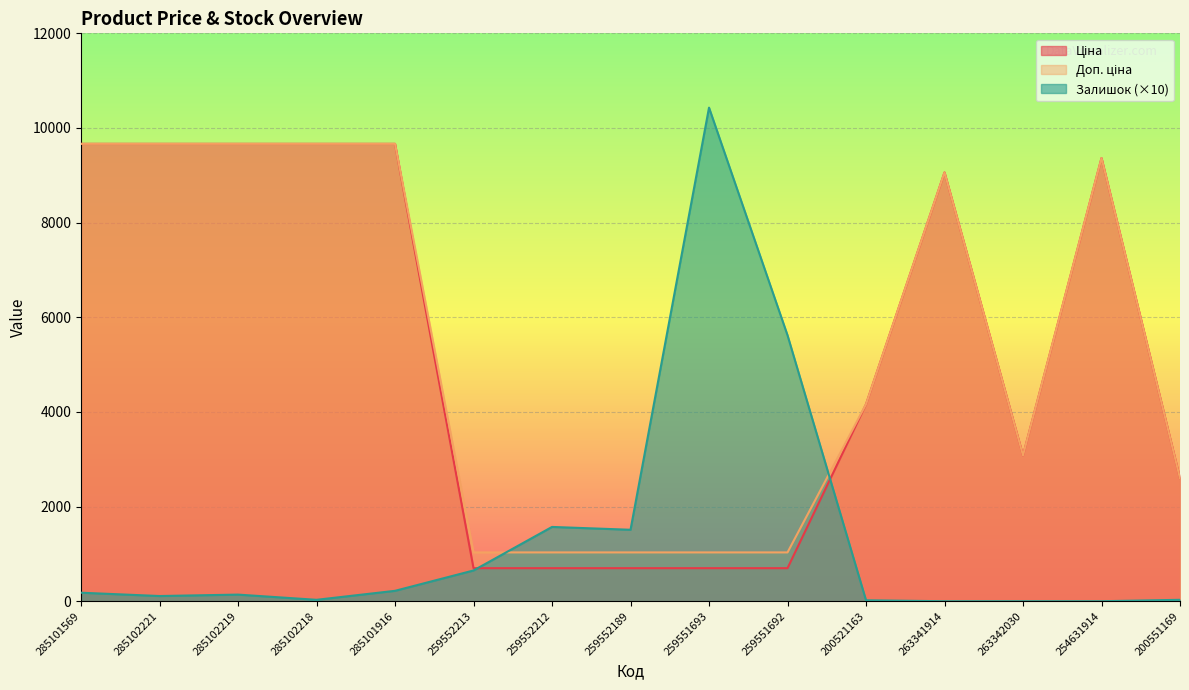

List the series in order of their peak value, lowest first.

Ціна, Доп. ціна, Залишок